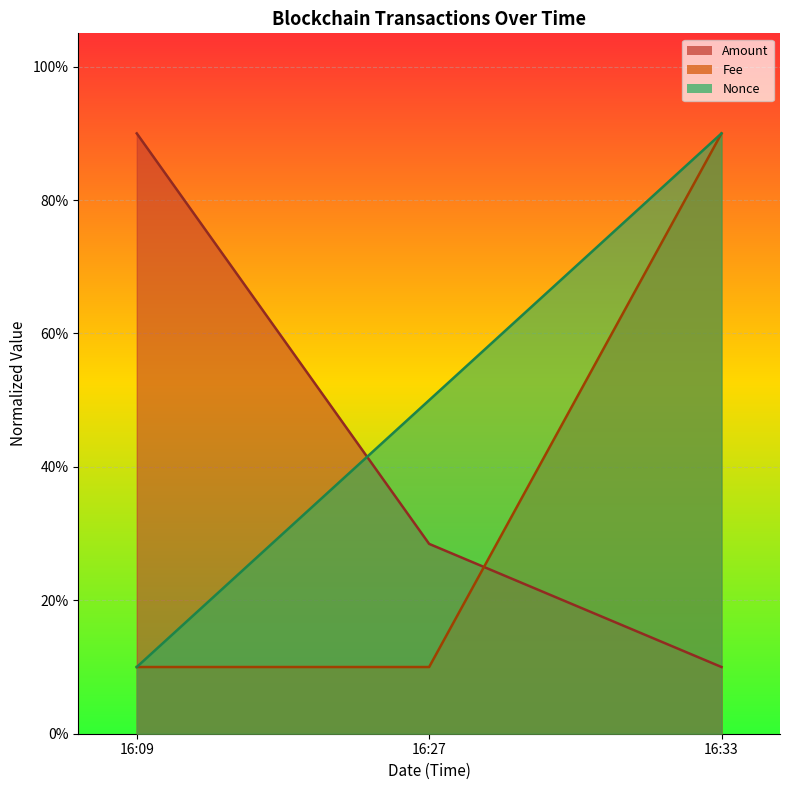

How many distinct data groups are displayed?

3